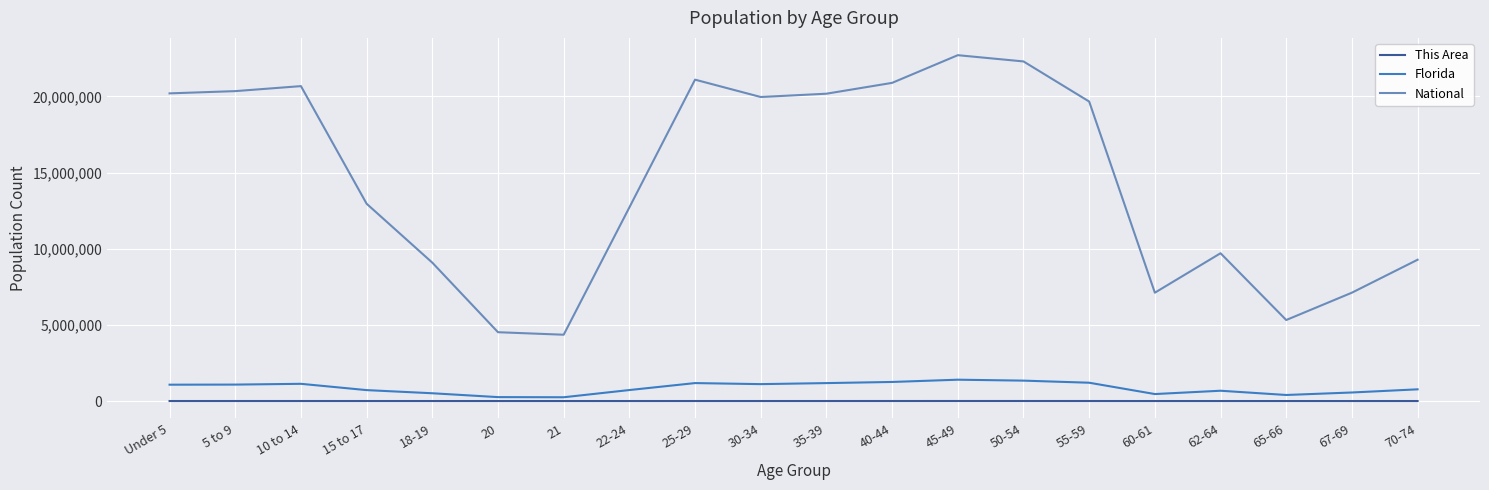

What is the minimum value for National?

4354294